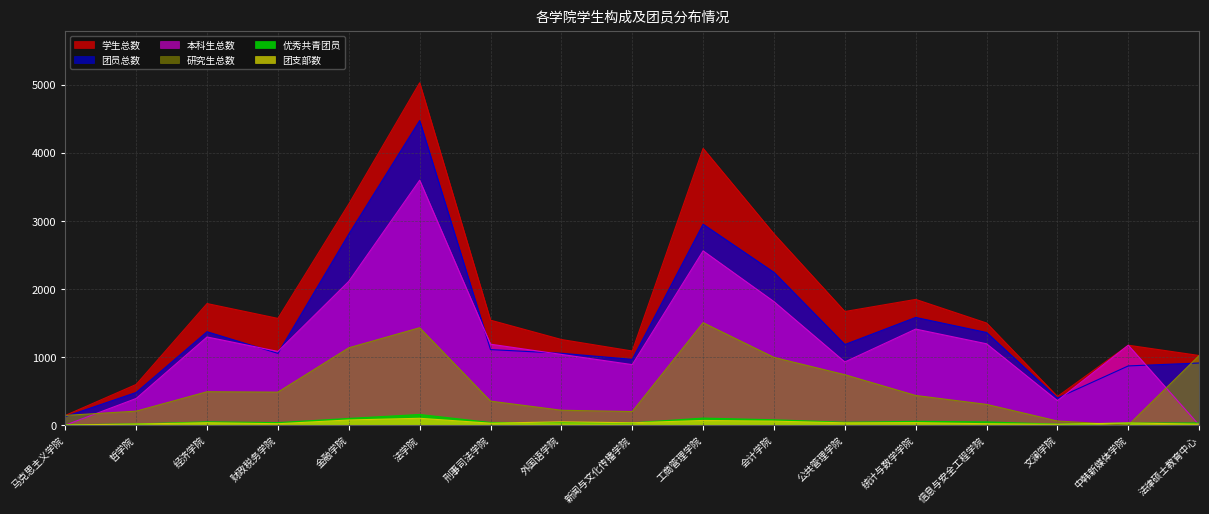

What are all the series names shown in the legend?

研究生总数, 本科生总数, 团员总数, 优秀共青团员, 学生总数, 团支部数